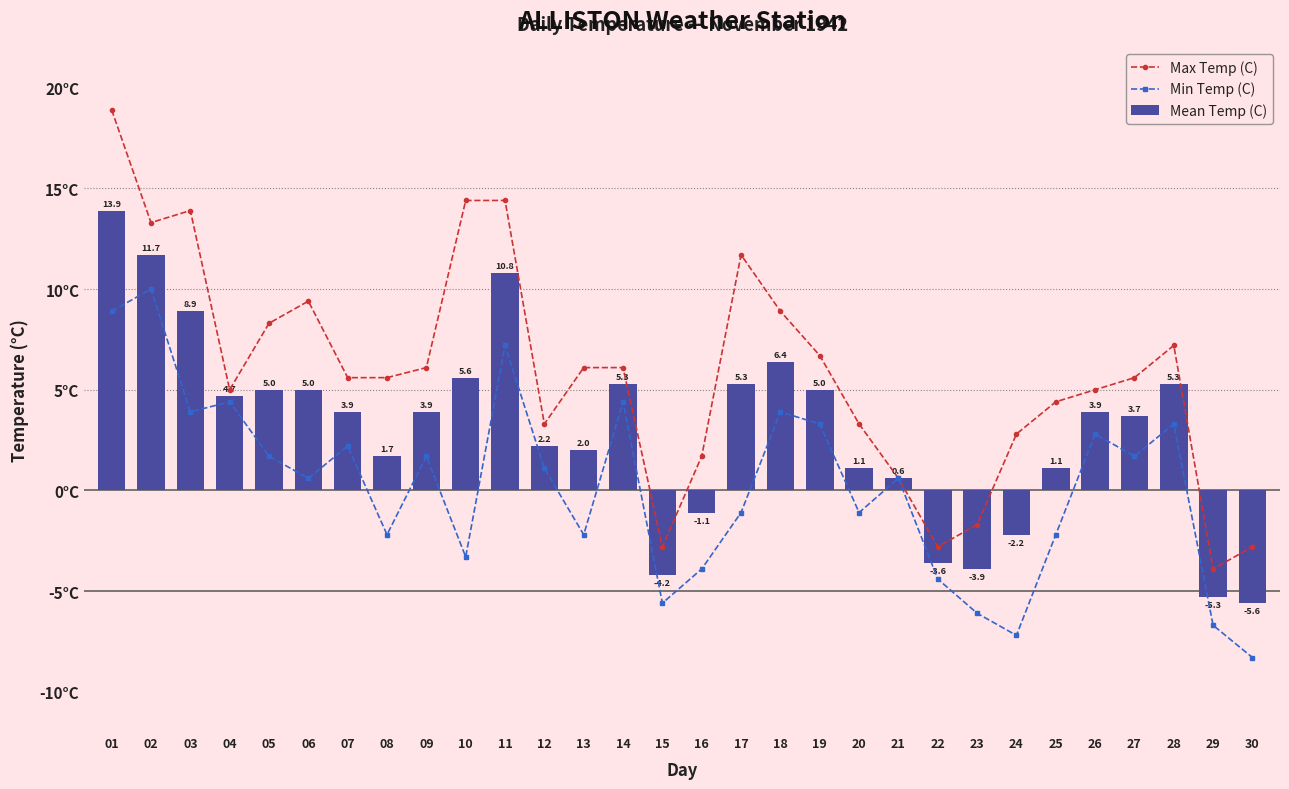

How many data points in Max Temp (C) are less than 5?

11